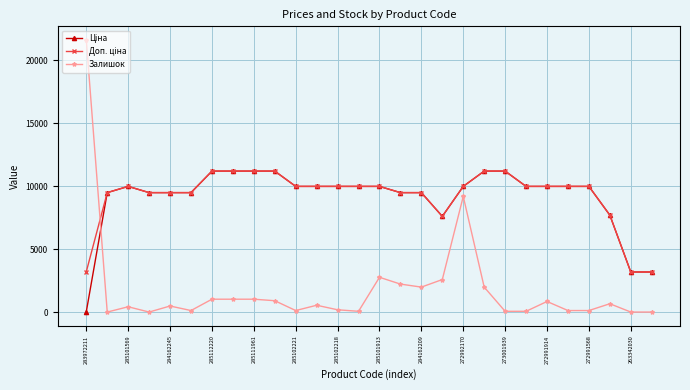

Which series has the largest range (max minus min)?

Залишок